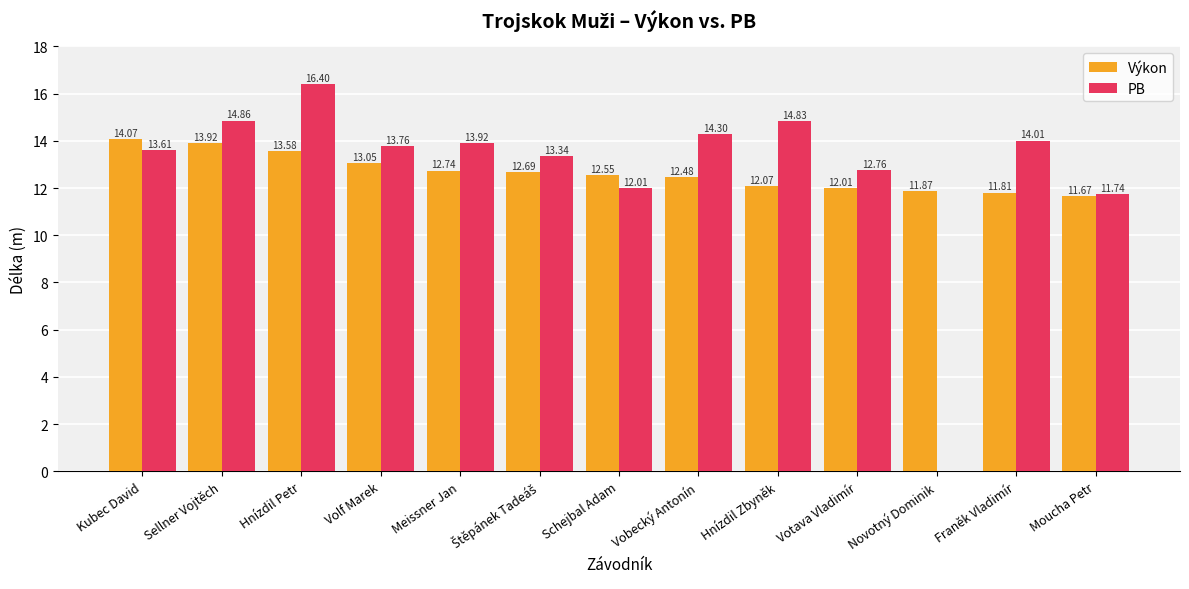

Where does the PB series first go above 13?

Kubec David